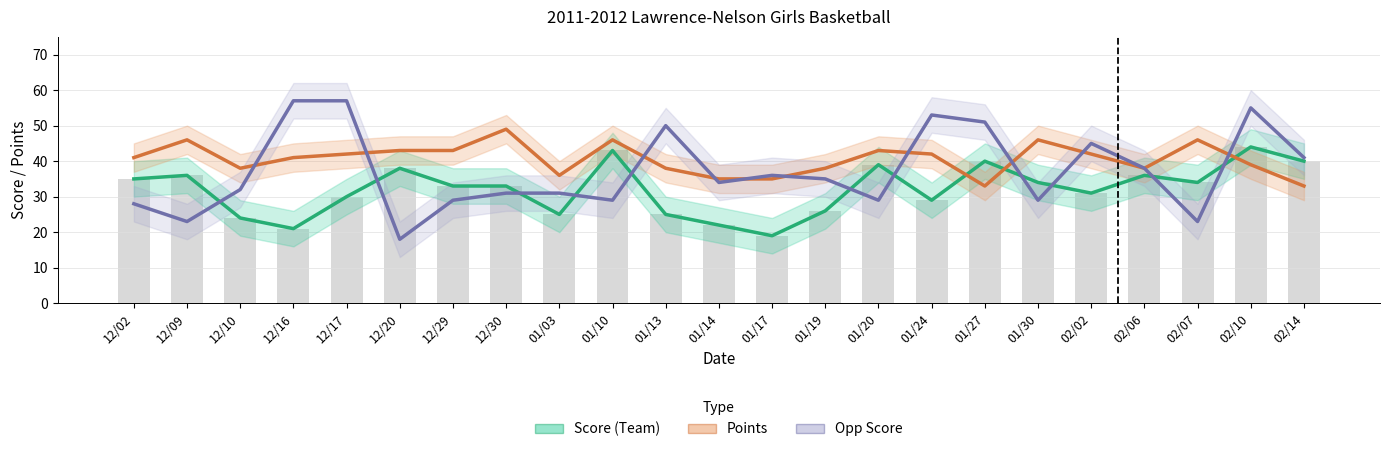

Reading right to left, transcribe all the data shown in this chart.

Score (Team): 02/14=40	02/10=44	02/07=34	02/06=36	02/02=31	01/30=34	01/27=40	01/24=29	01/20=39	01/19=26	01/17=19	01/14=22	01/13=25	01/10=43	01/03=25	12/30=33	12/29=33	12/20=38	12/17=30	12/16=21	12/10=24	12/09=36	12/02=35
Points: 02/14=33	02/10=39	02/07=46	02/06=38	02/02=42	01/30=46	01/27=33	01/24=42	01/20=43	01/19=38	01/17=35	01/14=35	01/13=38	01/10=46	01/03=36	12/30=49	12/29=43	12/20=43	12/17=42	12/16=41	12/10=38	12/09=46	12/02=41
Opp Score: 02/14=41	02/10=55	02/07=23	02/06=38	02/02=45	01/30=29	01/27=51	01/24=53	01/20=29	01/19=35	01/17=36	01/14=34	01/13=50	01/10=29	01/03=31	12/30=31	12/29=29	12/20=18	12/17=57	12/16=57	12/10=32	12/09=23	12/02=28